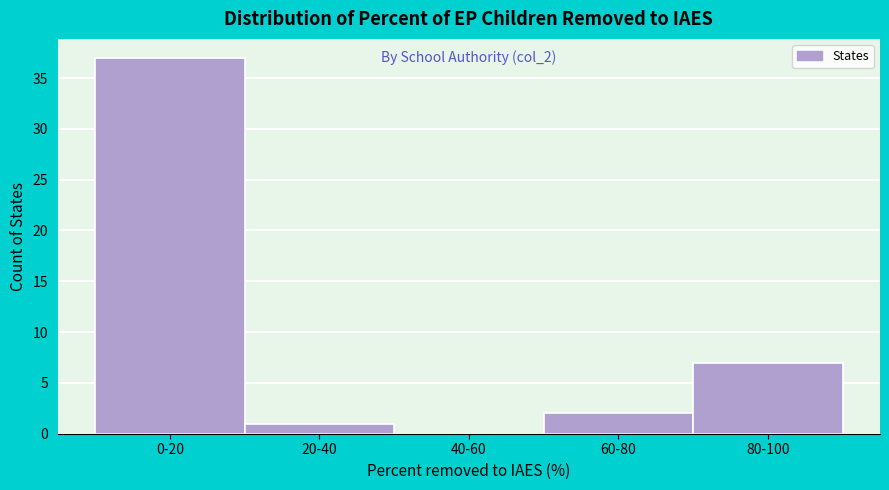

Reading right to left, list all the values displayed in this chart.

80-100=7	60-80=2	40-60=0	20-40=1	0-20=37